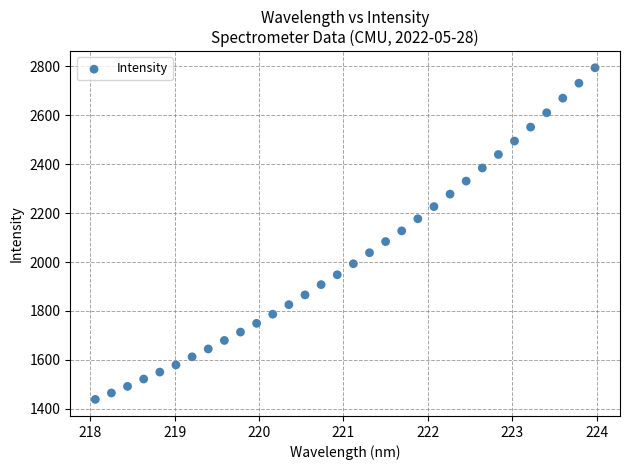

What is the range of Y values (max minus min)?

1356.1